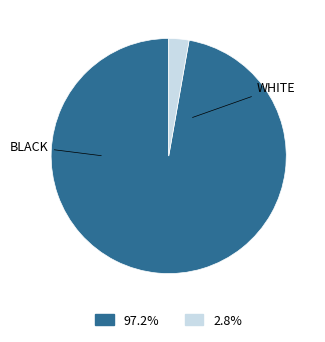

Is there any slice that represents more than half of the pie?

Yes